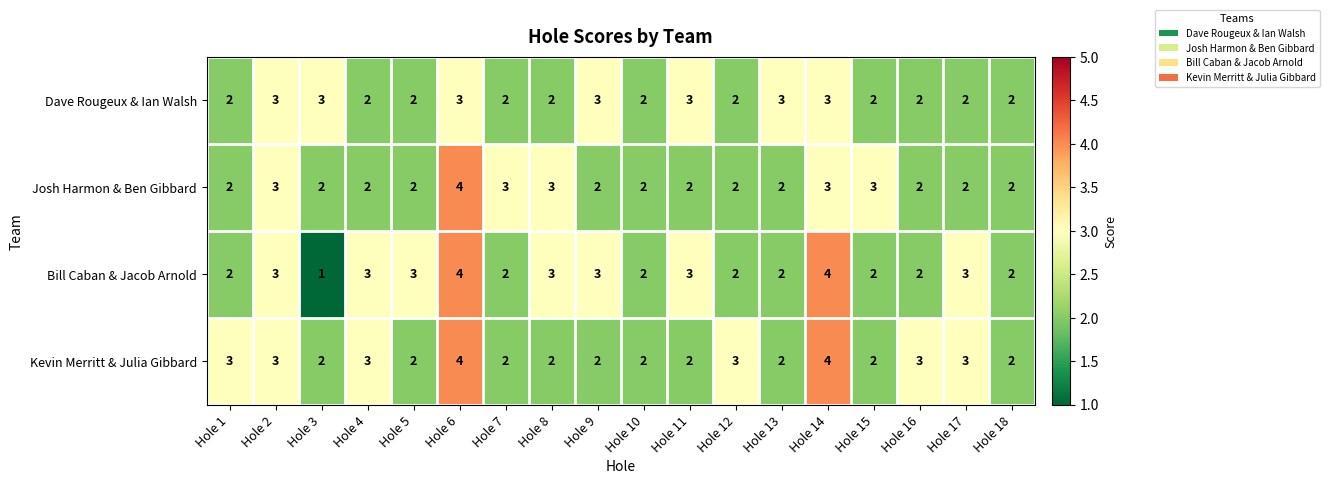

The value of Kevin Merritt & Julia Gibbard at Hole 4 is 4. True or false?

False